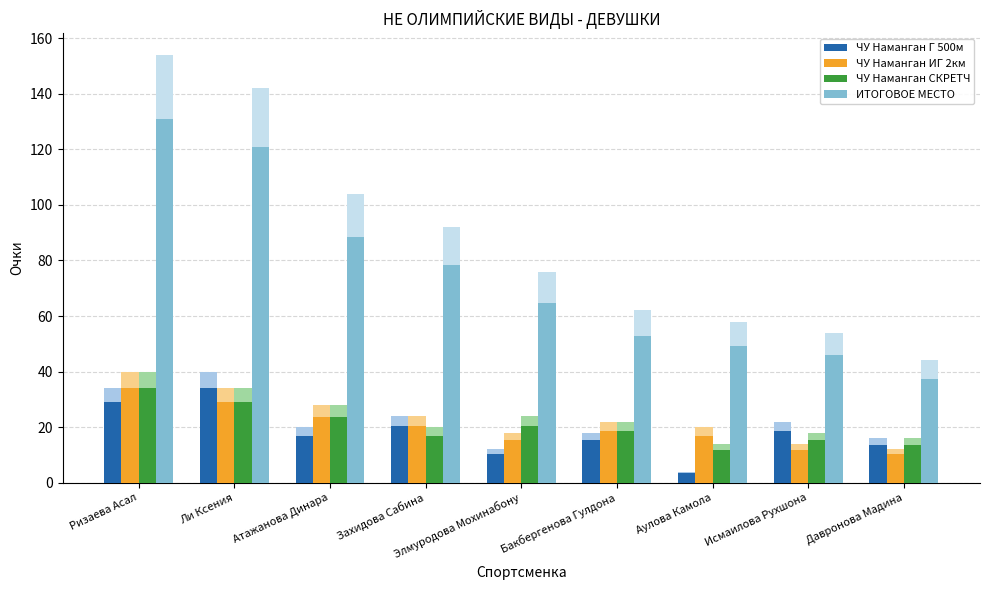

Is it true that ЧУ Наманган Г 500м equals 13.6 at Давронова Мадина?

True